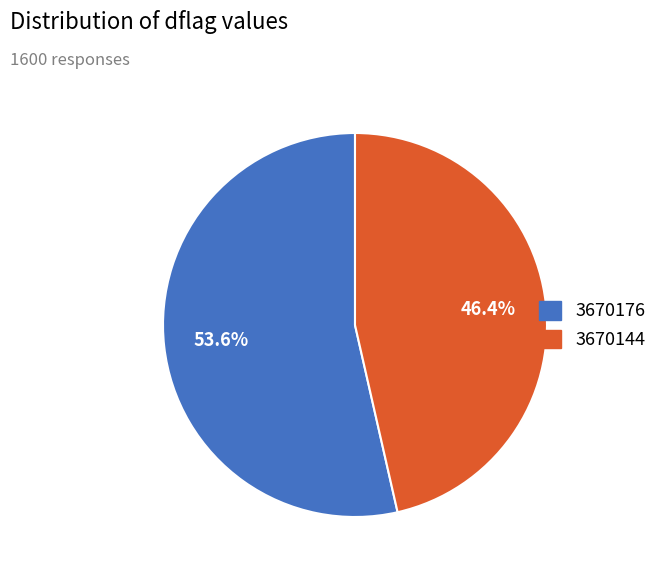

Which slice is the smallest?

3670144